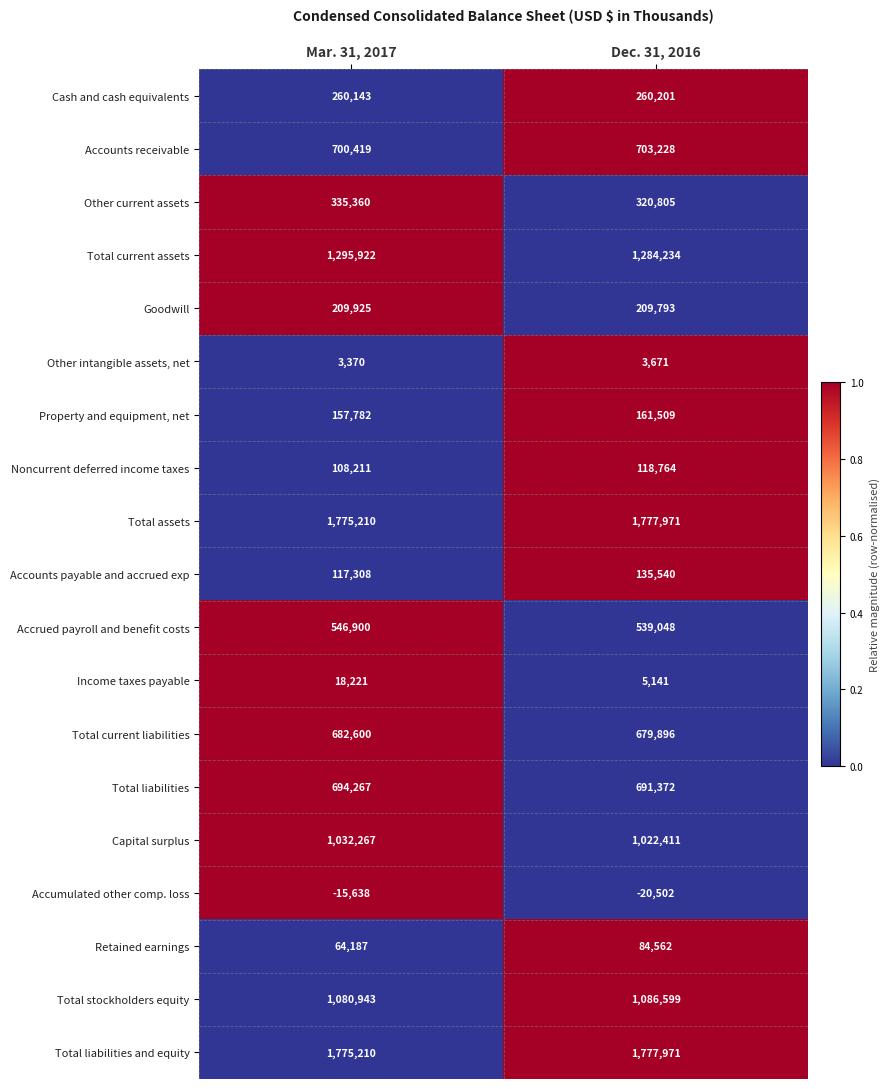

Is the value of Accrued payroll and benefit costs at Dec. 31, 2016 greater than the value of Accounts payable and accrued exp at Mar. 31, 2017?

Yes